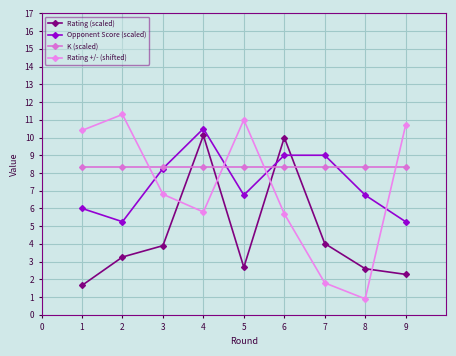

Rank the series at 7 from lowest to highest value.

Rating +/- (shifted), Rating (scaled), K (scaled), Opponent Score (scaled)